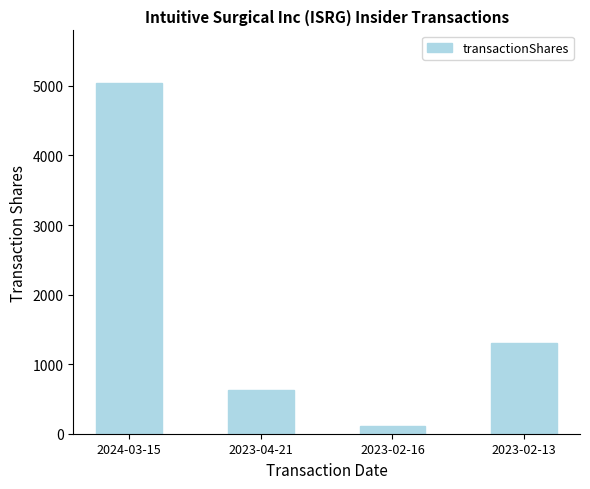

What is the difference between the maximum and minimum values?

4925